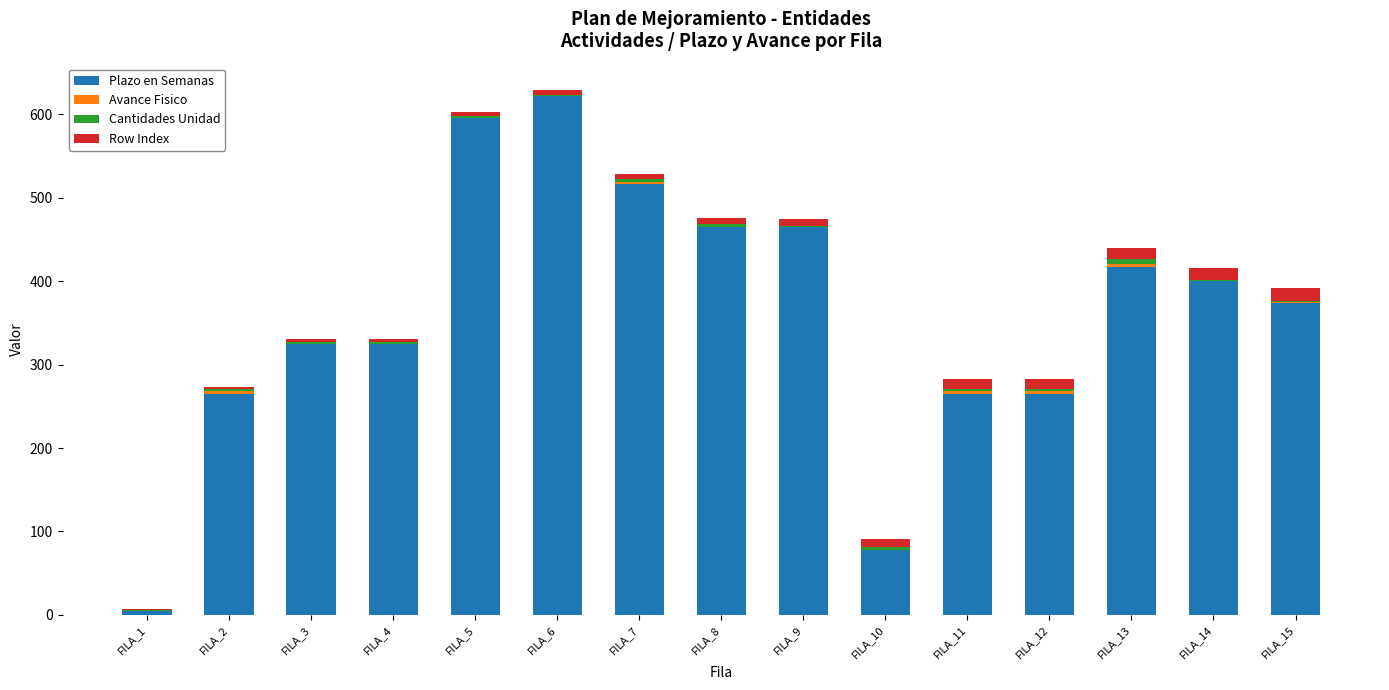

Count the number of data series in this chart.

4